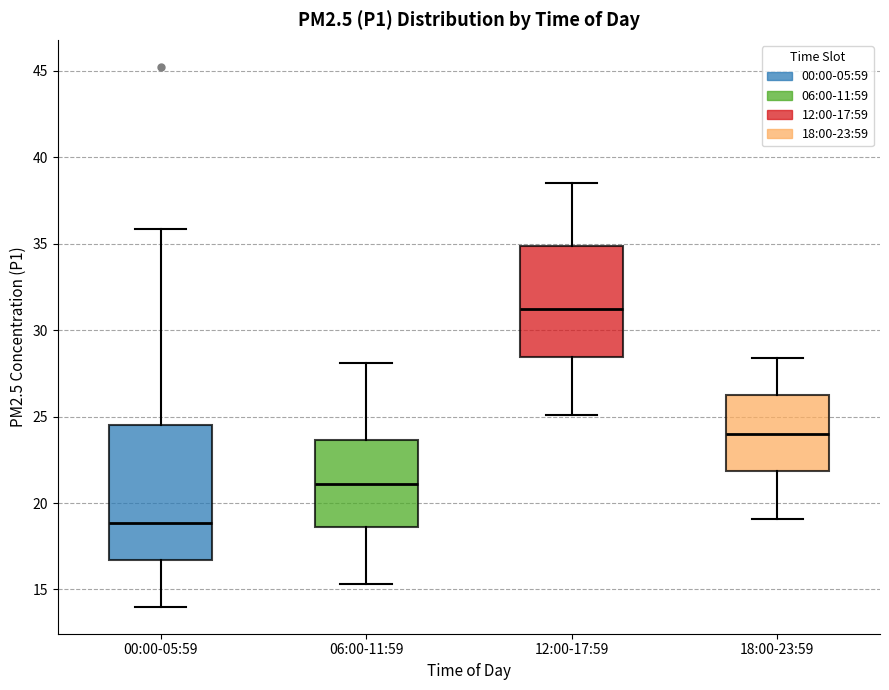

Which box is the tallest, from its lower edge to its upper edge?

00:00-05:59